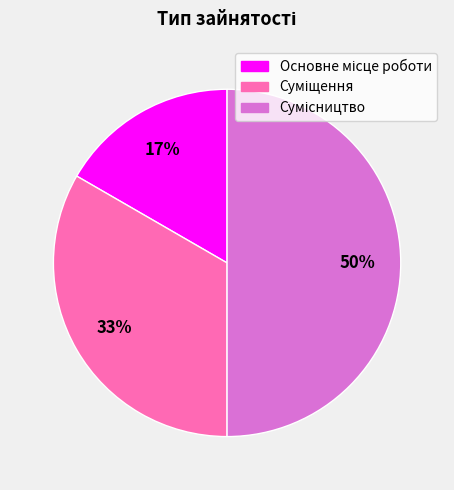

To the nearest percent, what is the average slice percentage?

33%